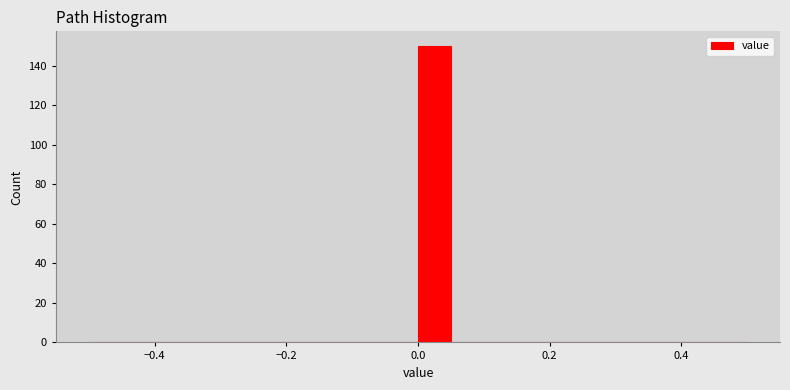

Around what value on the x-axis is the tallest bar? Give the approximate position of its centre, as read against the axis.

0.02